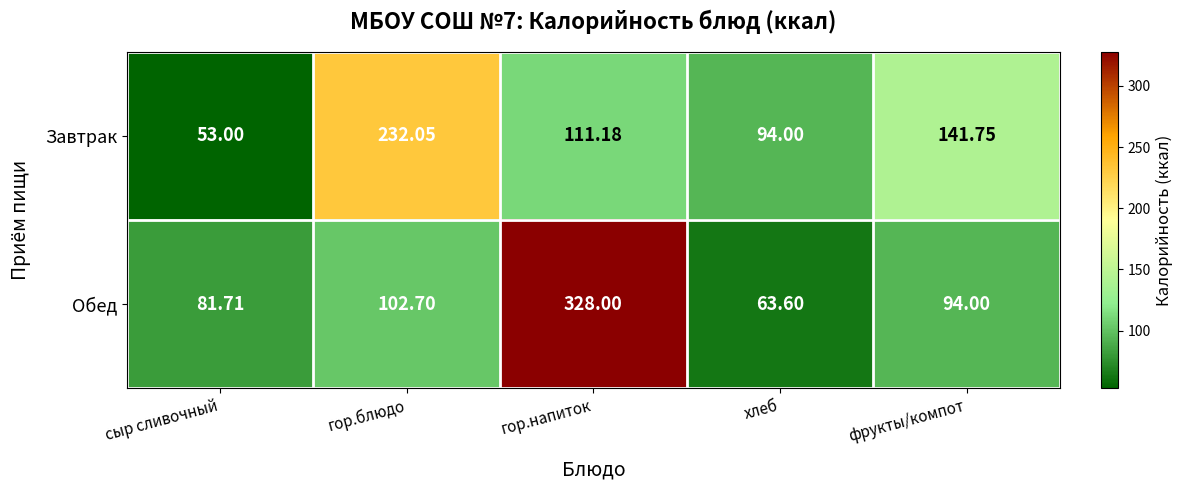

Which series changed the most between гор.блюдо and фрукты/компот?

Завтрак